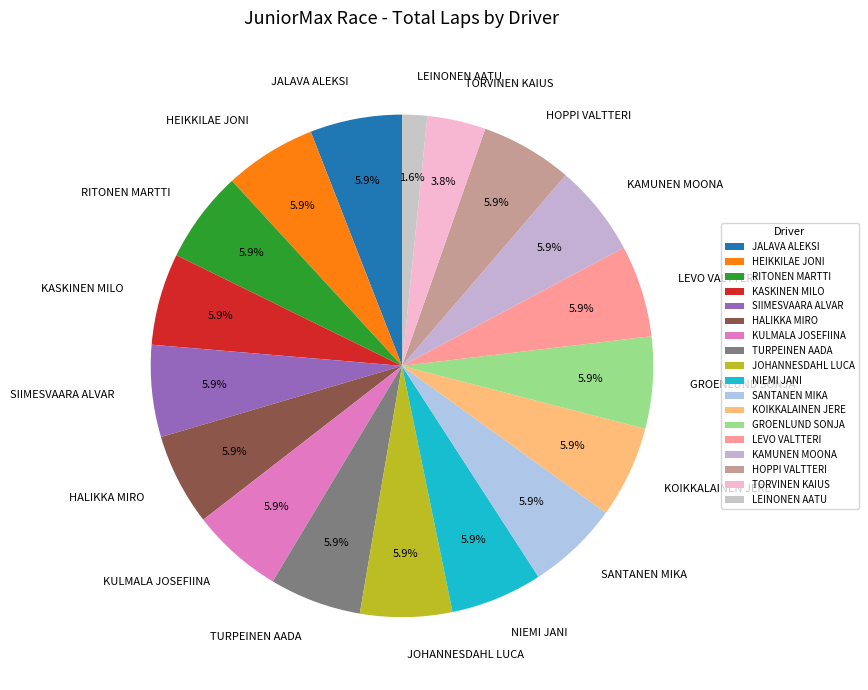

To the nearest percent, what is the combined percentage of SANTANEN MIKA and KOIKKALAINEN JERE?

12%